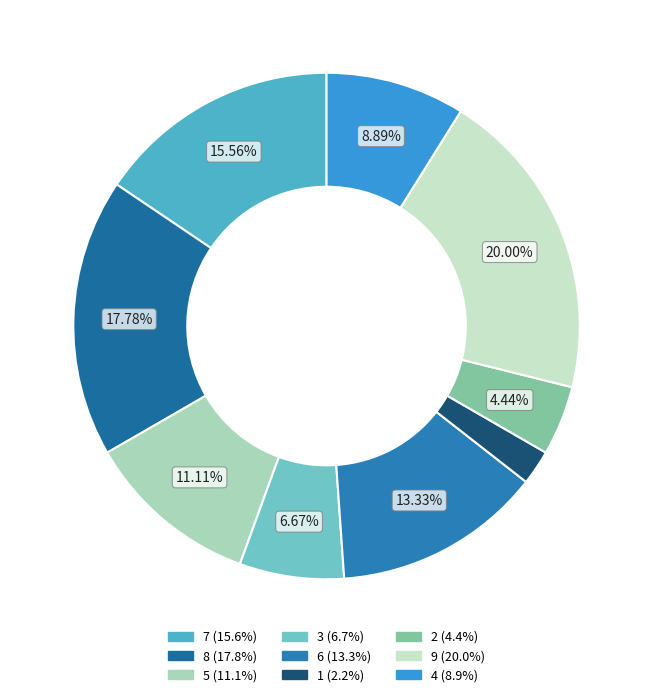

To the nearest percent, what percentage of the pie is 6?

13%